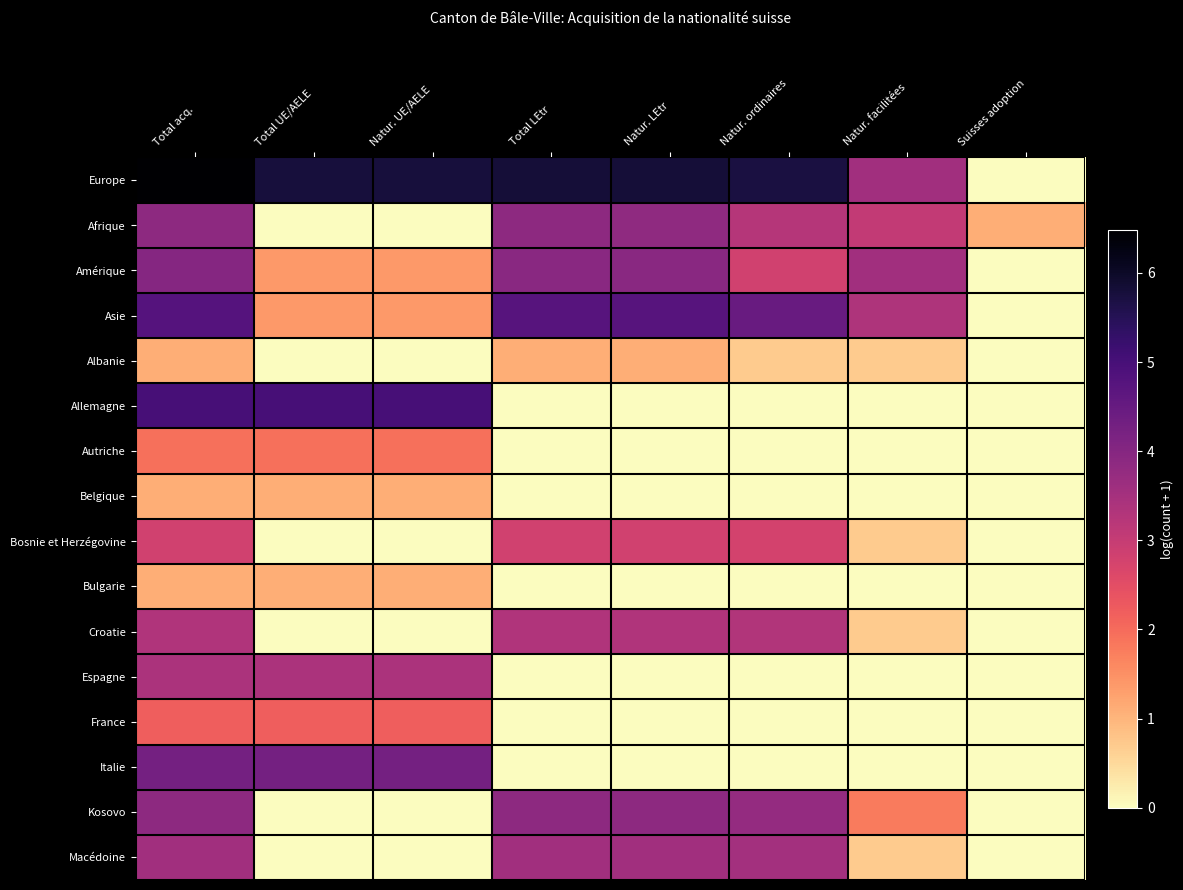

Reading left to right, list all the values displayed in this chart.

Europe: Total acq.=6.5	Total UE/AELE=5.8	Natur. UE/AELE=5.8	Total LEtr=5.8	Natur. LEtr=5.8	Natur. ordinaires=5.7	Natur. facilitées=3.6	Suisses adoption=0.0
Afrique: Total acq.=3.9	Total UE/AELE=0.0	Natur. UE/AELE=0.0	Total LEtr=3.9	Natur. LEtr=3.8	Natur. ordinaires=3.3	Natur. facilitées=3.0	Suisses adoption=1.1
Amérique: Total acq.=4.0	Total UE/AELE=1.4	Natur. UE/AELE=1.4	Total LEtr=3.9	Natur. LEtr=3.9	Natur. ordinaires=2.8	Natur. facilitées=3.6	Suisses adoption=0.0
Asie: Total acq.=4.8	Total UE/AELE=1.4	Natur. UE/AELE=1.4	Total LEtr=4.8	Natur. LEtr=4.8	Natur. ordinaires=4.5	Natur. facilitées=3.4	Suisses adoption=0.0
Albanie: Total acq.=1.1	Total UE/AELE=0.0	Natur. UE/AELE=0.0	Total LEtr=1.1	Natur. LEtr=1.1	Natur. ordinaires=0.7	Natur. facilitées=0.7	Suisses adoption=0.0
Allemagne: Total acq.=5.0	Total UE/AELE=5.0	Natur. UE/AELE=5.0	Total LEtr=0.0	Natur. LEtr=0.0	Natur. ordinaires=0.0	Natur. facilitées=0.0	Suisses adoption=0.0
Autriche: Total acq.=1.9	Total UE/AELE=1.9	Natur. UE/AELE=1.9	Total LEtr=0.0	Natur. LEtr=0.0	Natur. ordinaires=0.0	Natur. facilitées=0.0	Suisses adoption=0.0
Belgique: Total acq.=1.1	Total UE/AELE=1.1	Natur. UE/AELE=1.1	Total LEtr=0.0	Natur. LEtr=0.0	Natur. ordinaires=0.0	Natur. facilitées=0.0	Suisses adoption=0.0
Bosnie et Herzégovine: Total acq.=2.8	Total UE/AELE=0.0	Natur. UE/AELE=0.0	Total LEtr=2.8	Natur. LEtr=2.8	Natur. ordinaires=2.8	Natur. facilitées=0.7	Suisses adoption=0.0
Bulgarie: Total acq.=1.1	Total UE/AELE=1.1	Natur. UE/AELE=1.1	Total LEtr=0.0	Natur. LEtr=0.0	Natur. ordinaires=0.0	Natur. facilitées=0.0	Suisses adoption=0.0
Croatie: Total acq.=3.3	Total UE/AELE=0.0	Natur. UE/AELE=0.0	Total LEtr=3.3	Natur. LEtr=3.3	Natur. ordinaires=3.3	Natur. facilitées=0.7	Suisses adoption=0.0
Espagne: Total acq.=3.4	Total UE/AELE=3.4	Natur. UE/AELE=3.4	Total LEtr=0.0	Natur. LEtr=0.0	Natur. ordinaires=0.0	Natur. facilitées=0.0	Suisses adoption=0.0
France: Total acq.=2.2	Total UE/AELE=2.2	Natur. UE/AELE=2.2	Total LEtr=0.0	Natur. LEtr=0.0	Natur. ordinaires=0.0	Natur. facilitées=0.0	Suisses adoption=0.0
Italie: Total acq.=4.3	Total UE/AELE=4.3	Natur. UE/AELE=4.3	Total LEtr=0.0	Natur. LEtr=0.0	Natur. ordinaires=0.0	Natur. facilitées=0.0	Suisses adoption=0.0
Kosovo: Total acq.=3.9	Total UE/AELE=0.0	Natur. UE/AELE=0.0	Total LEtr=3.9	Natur. LEtr=3.9	Natur. ordinaires=3.8	Natur. facilitées=1.8	Suisses adoption=0.0
Macédoine: Total acq.=3.6	Total UE/AELE=0.0	Natur. UE/AELE=0.0	Total LEtr=3.6	Natur. LEtr=3.6	Natur. ordinaires=3.5	Natur. facilitées=0.7	Suisses adoption=0.0